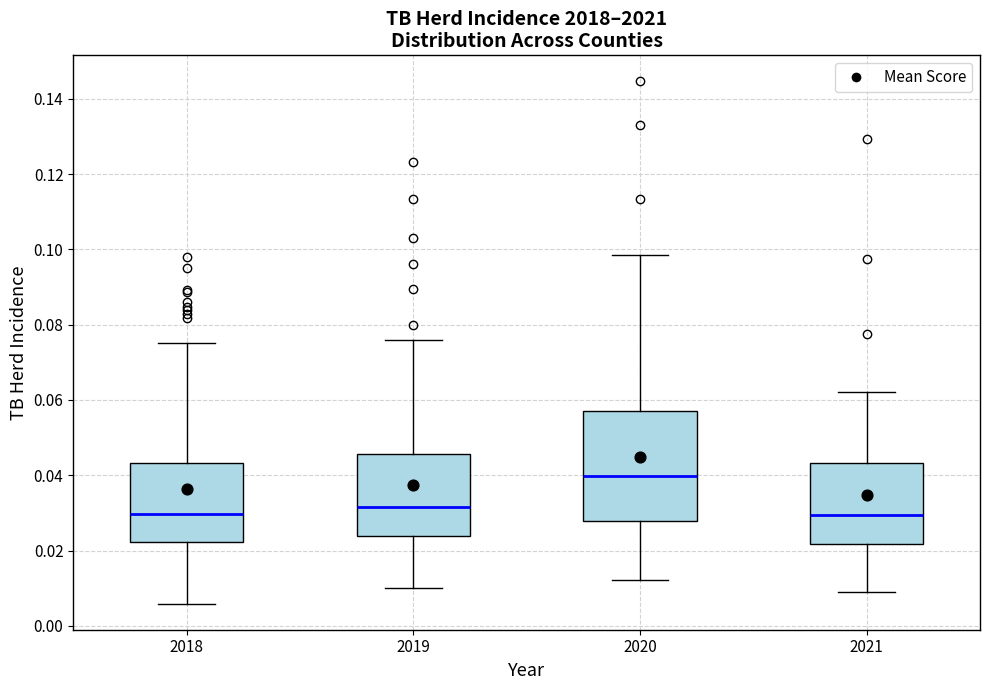

Where does the median line of the box at x = 2021 sit on the y-axis? The values are not printed on the chart, so give them approximately, as read against the axis.

0.030